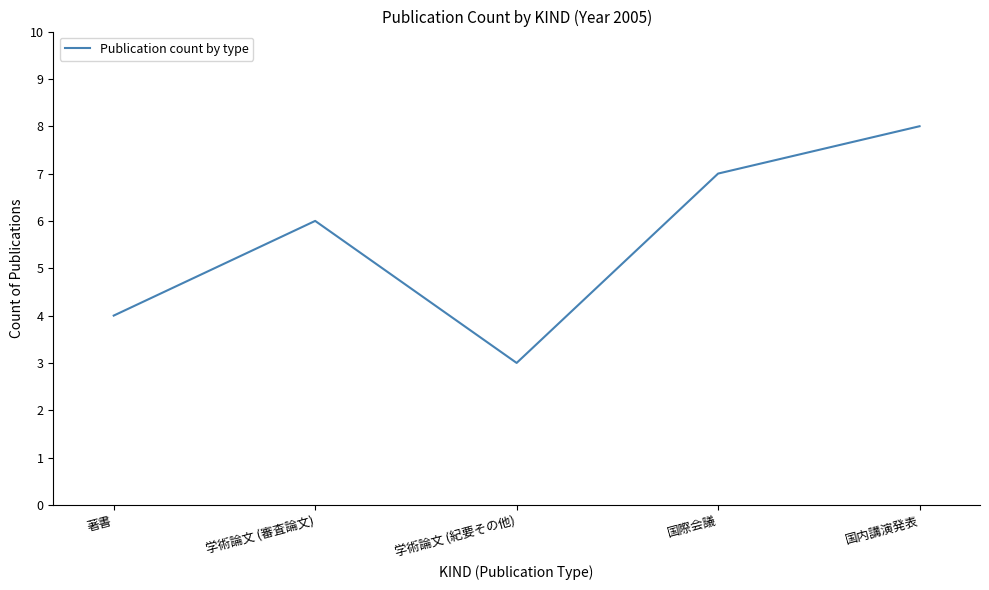

Read the value at 学術論文 (審査論文).

6